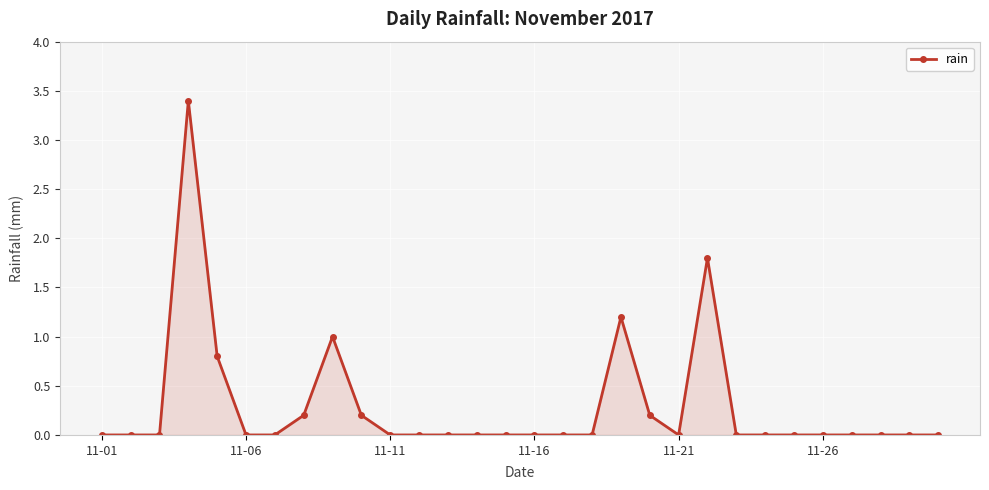

What is the difference between the maximum and minimum values?

3.4